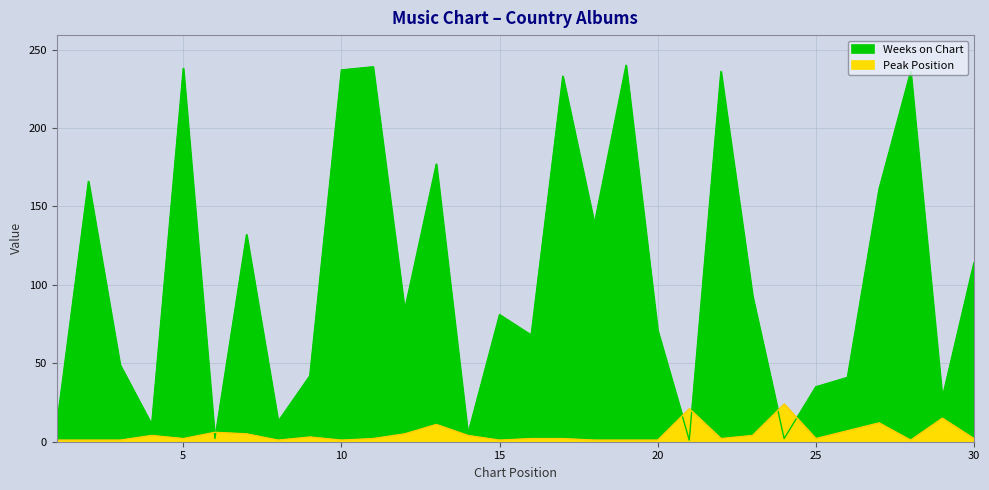

Which series changed the most between 13 and 20?

Weeks on Chart